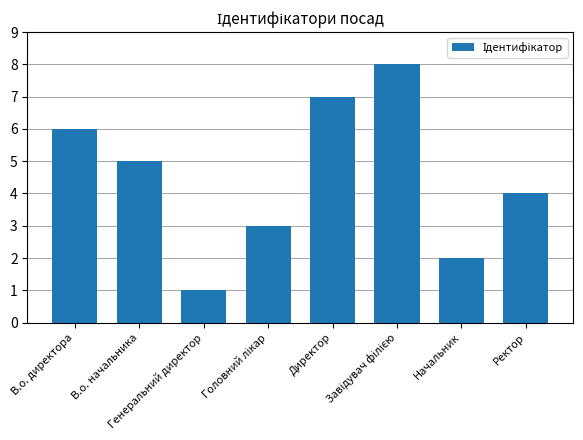

What is the maximum value shown in the chart?

8